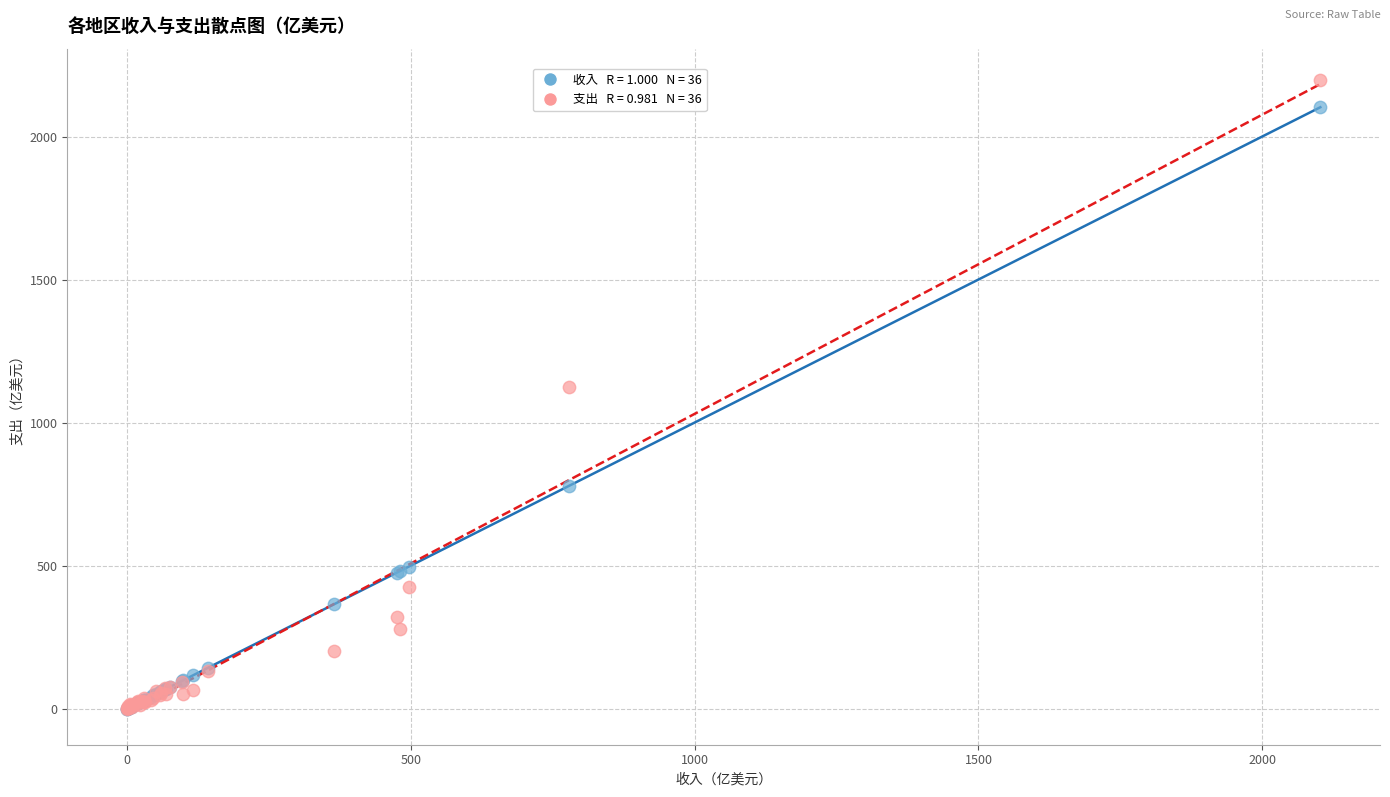

Across all series, what Y value is closest to 1098?

1122.6